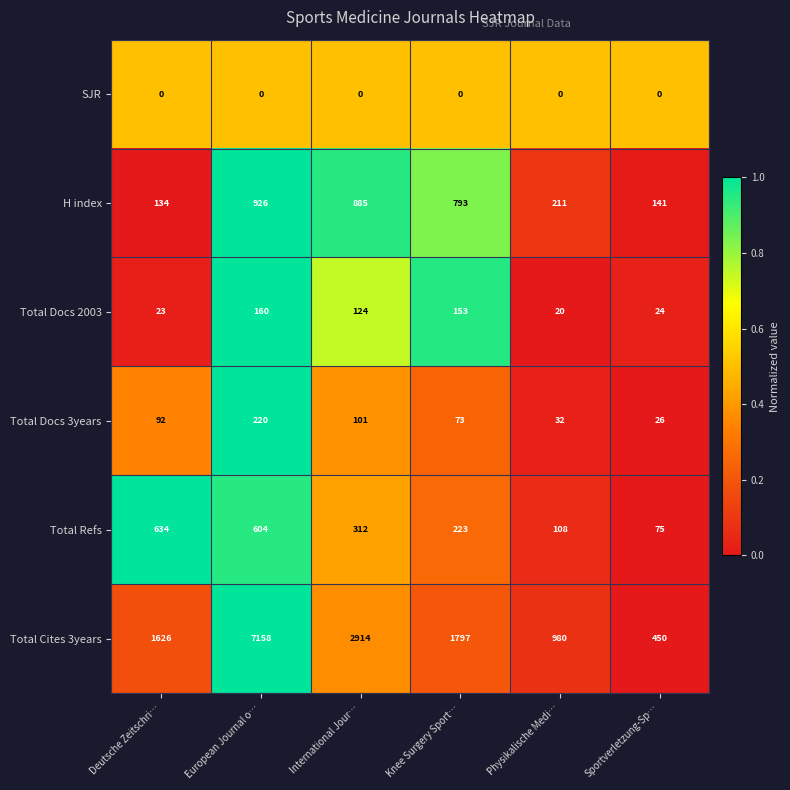

Which series changed the most between Physikalische Medi… and Sportverletzung-Sp…?

Total Cites 3years